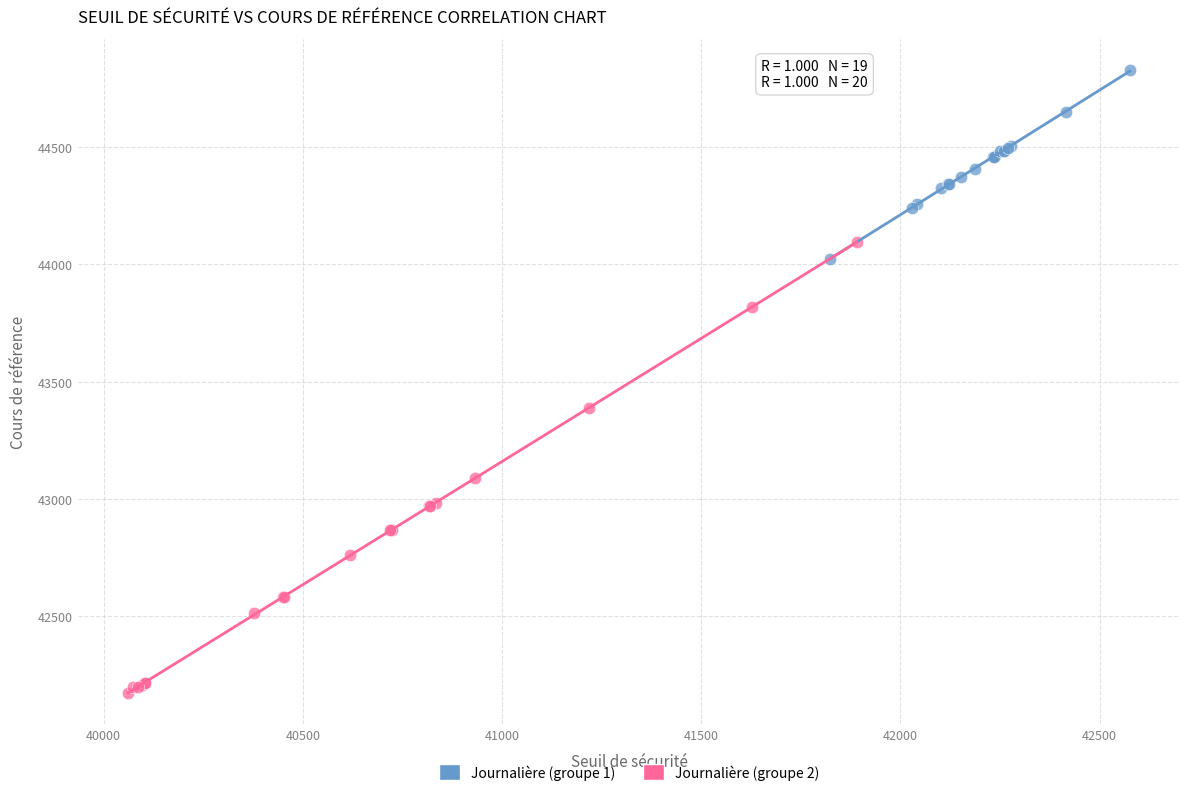

What are all the series names shown in the legend?

Journalière (groupe 1), Journalière (groupe 2)